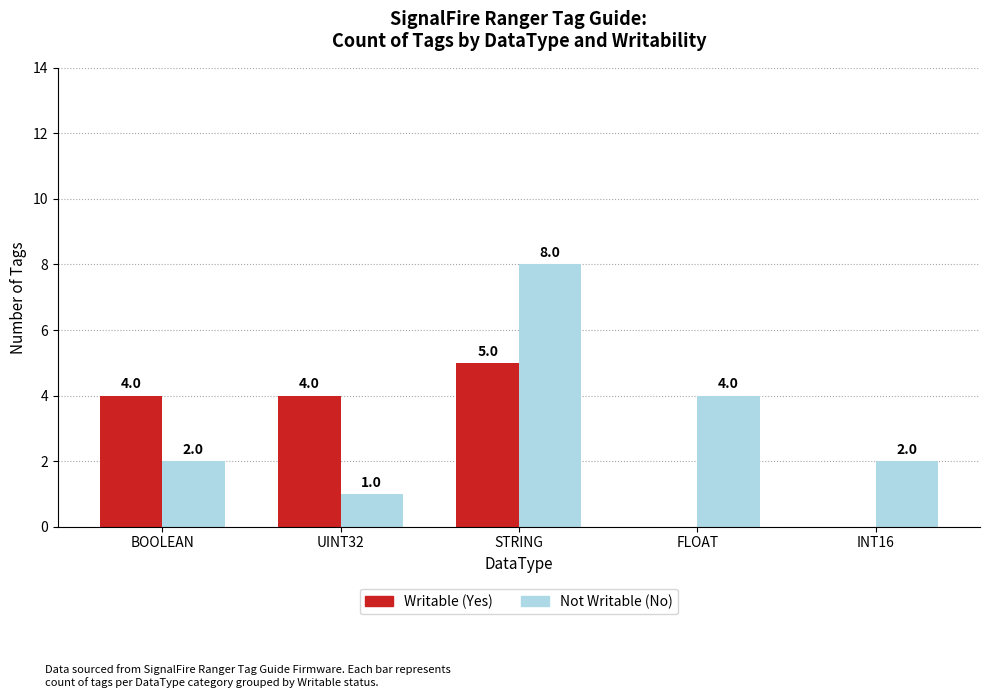

What are all the series names shown in the legend?

Writable (Yes), Not Writable (No)